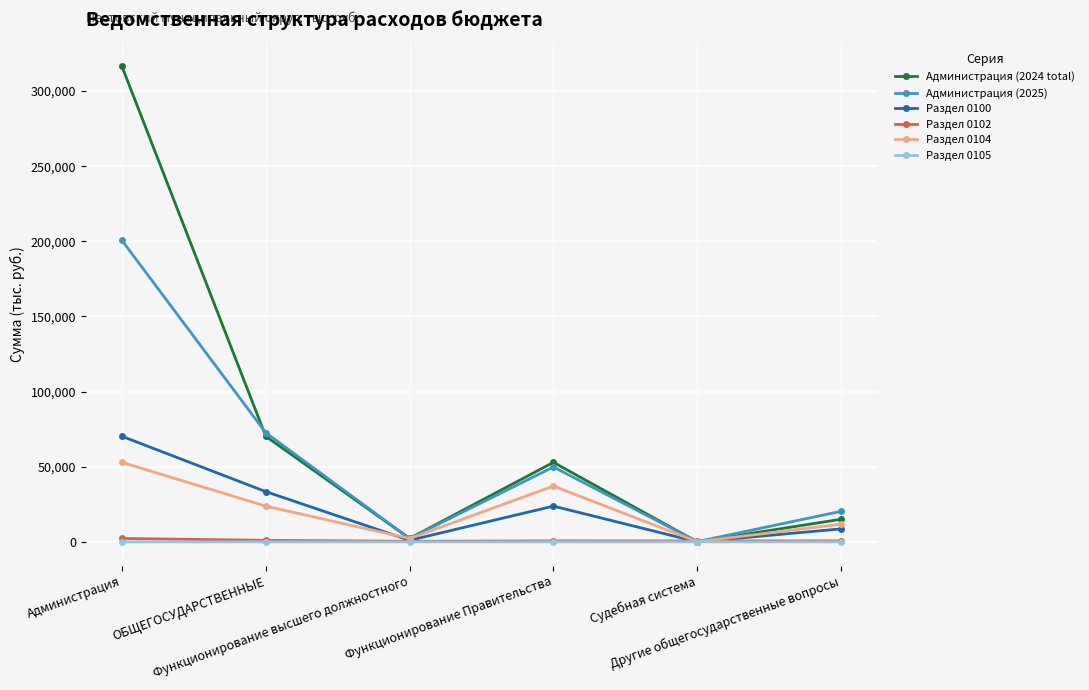

What is the average value of the Раздел 0100 series?

22854.4